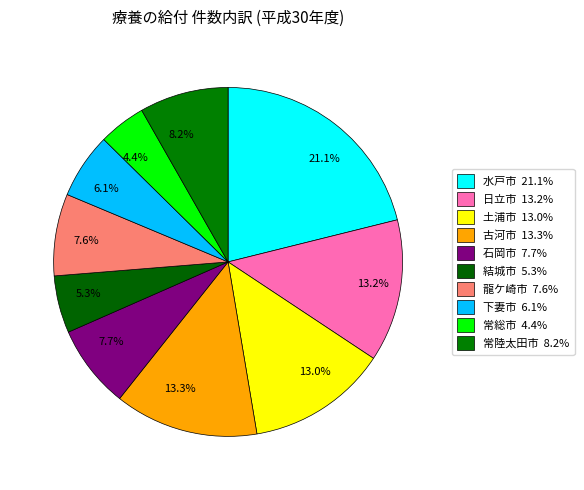

Is there any slice that represents more than half of the pie?

No